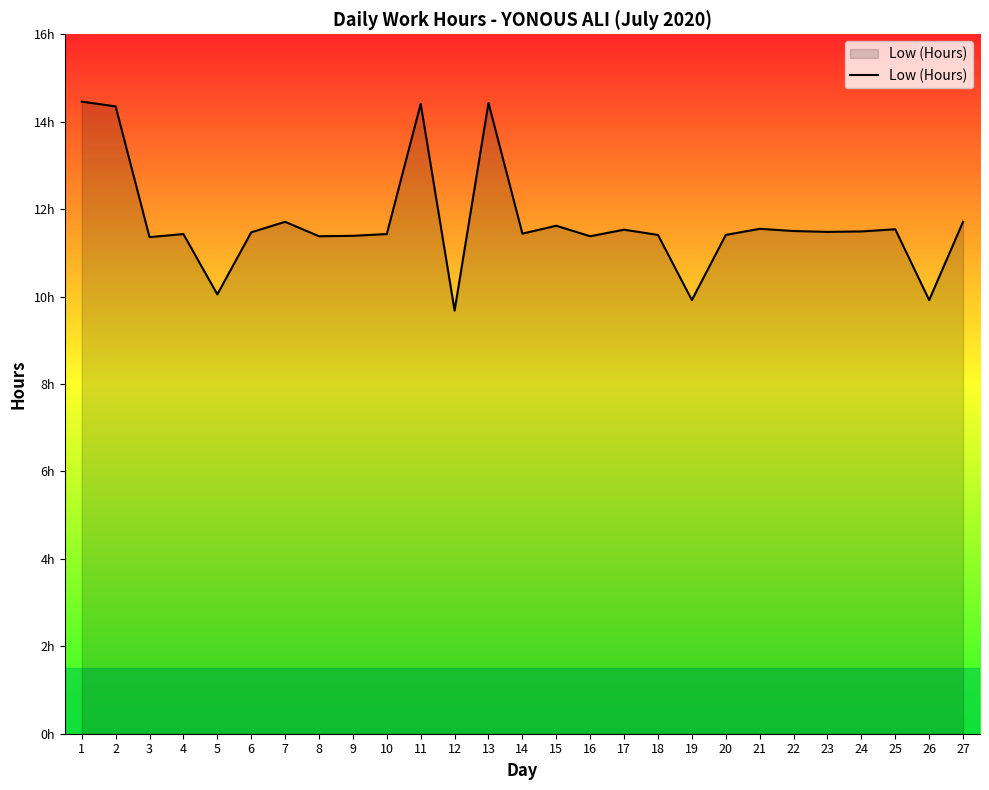

Where is the first local minimum?

3